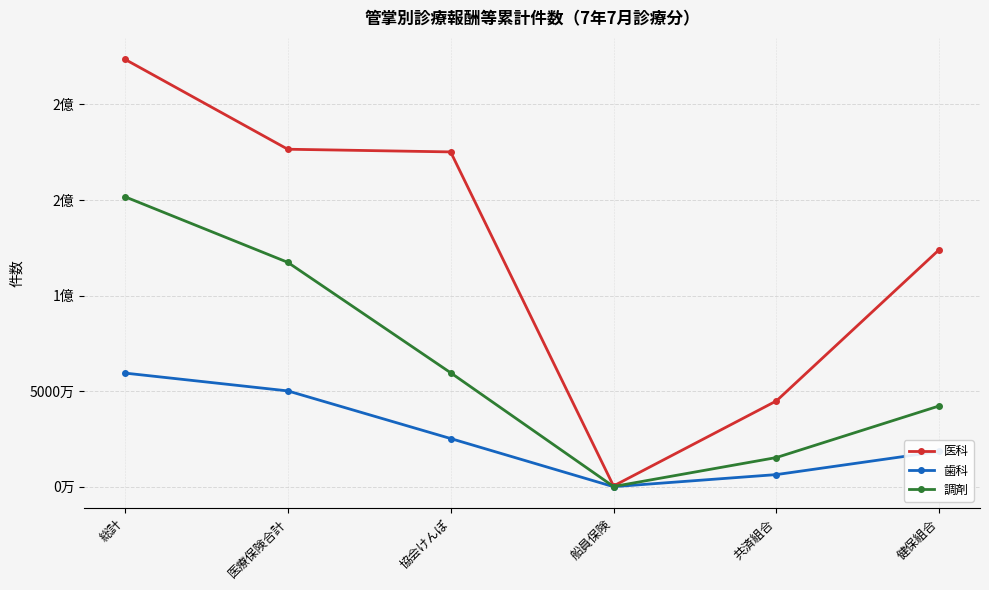

What is the sum of all 調剤 values?

386520481